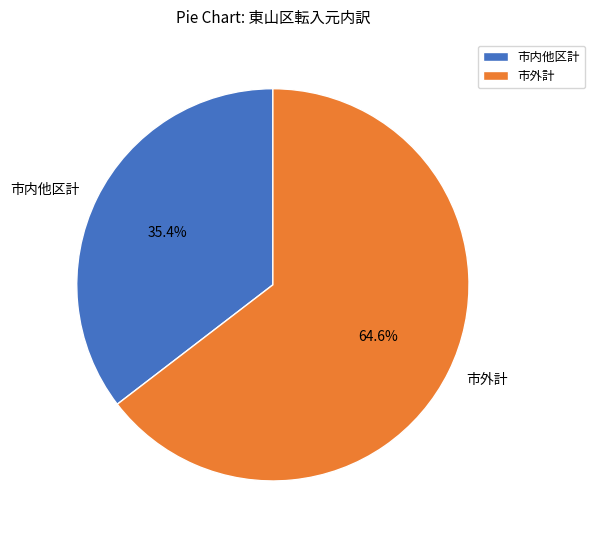

What percentage is NOT represented by 市内他区計?

64.6%